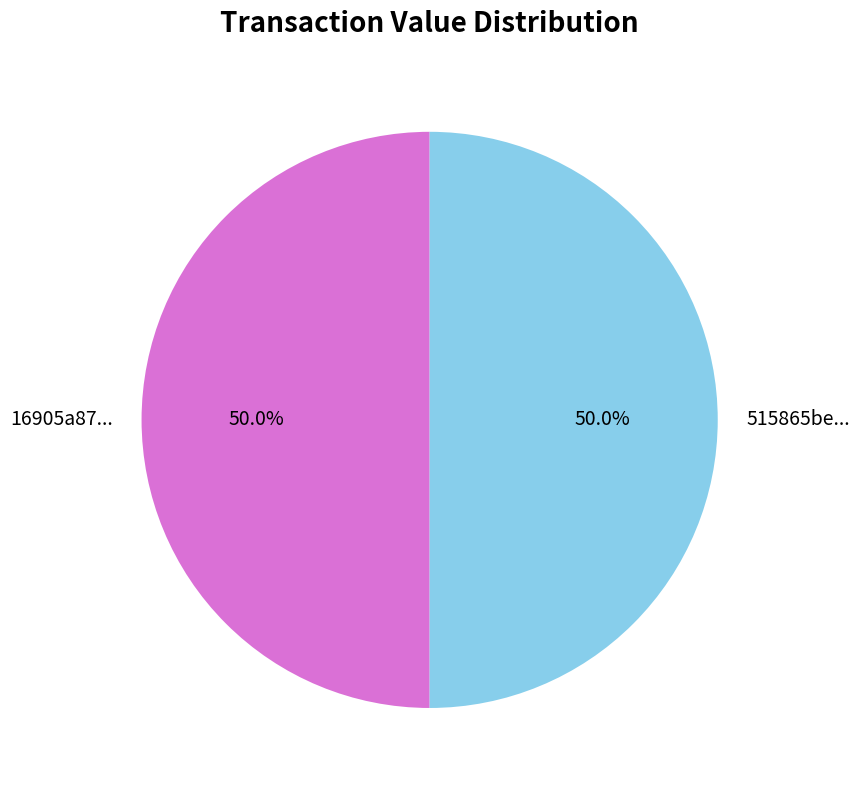

What portion of the pie excludes 515865be...?

50.0%